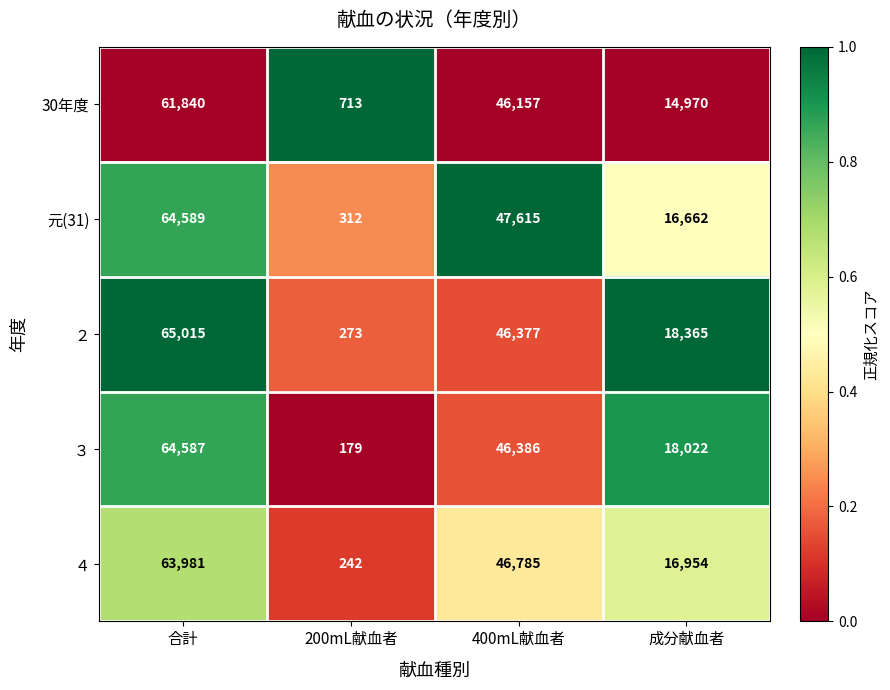

What is the maximum value shown in the chart?

65015